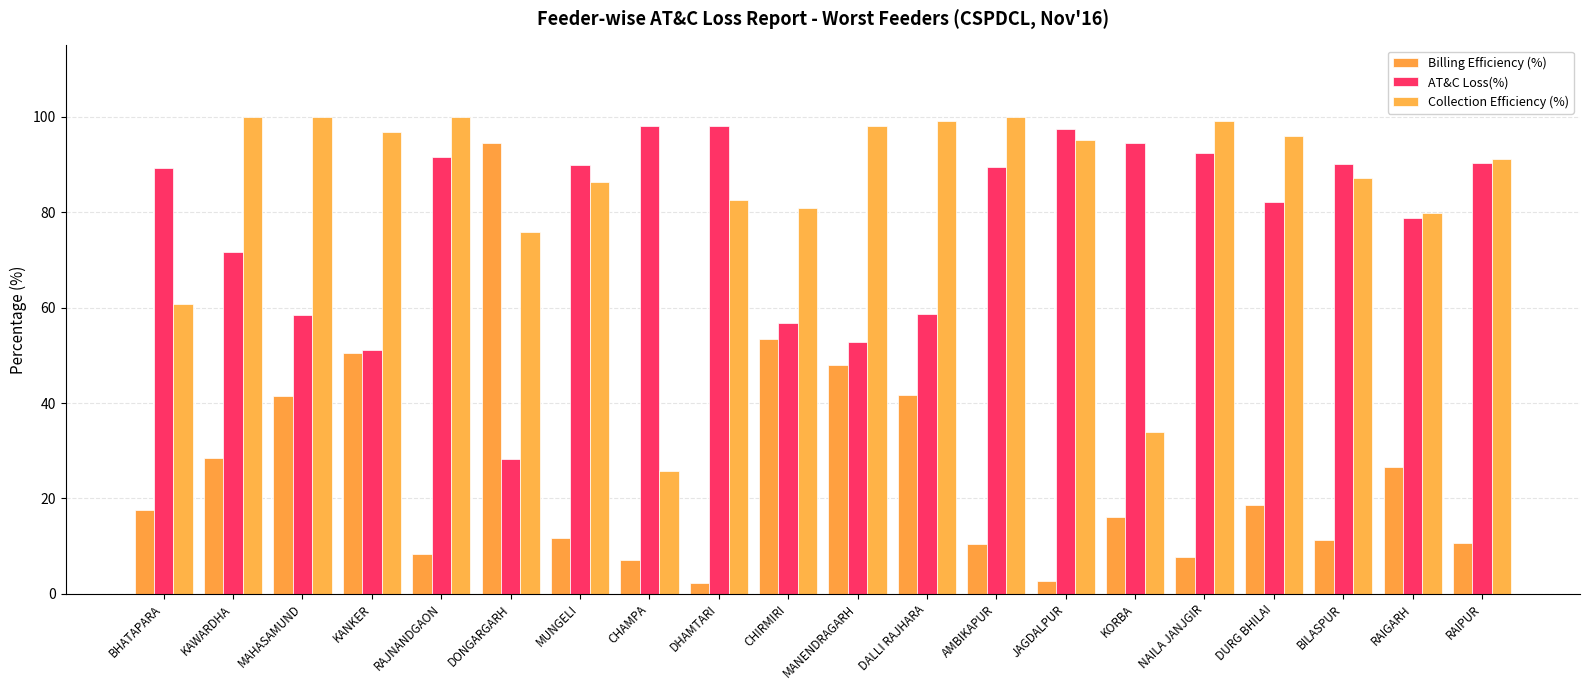

How many categories are shown in the chart?

20